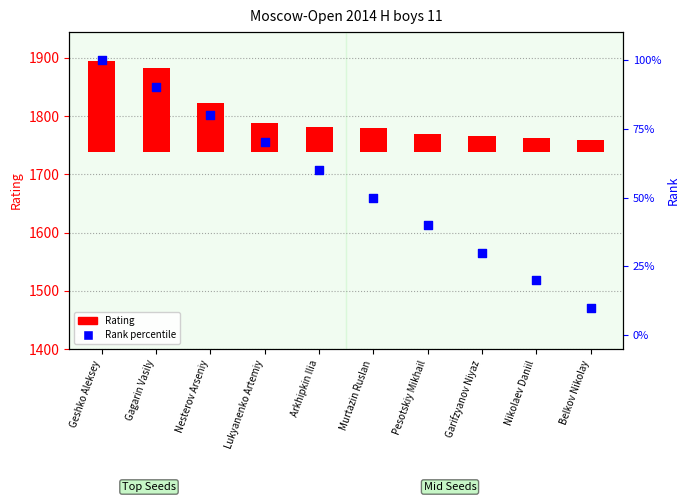

What is the change in value from Arkhipkin Ilia to Pesotskiy Mikhail?

-20.0